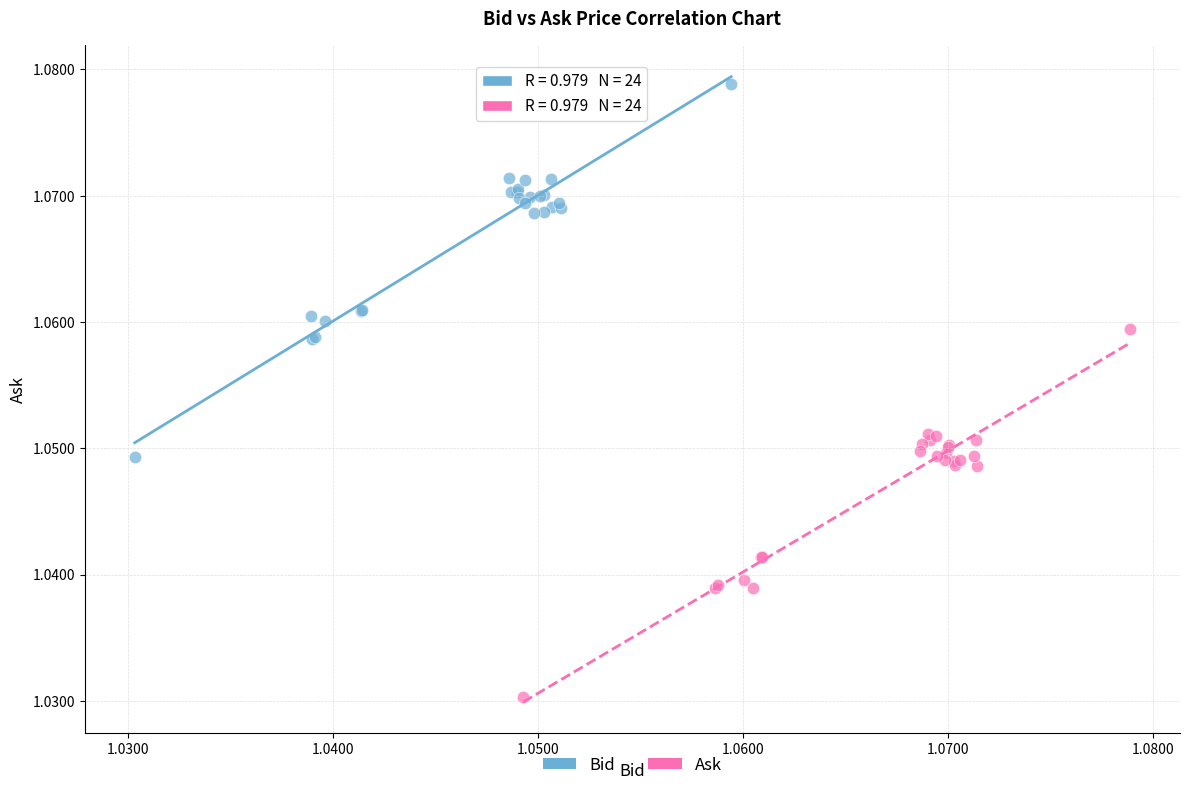

Which series reaches the minimum Y coordinate?

Ask